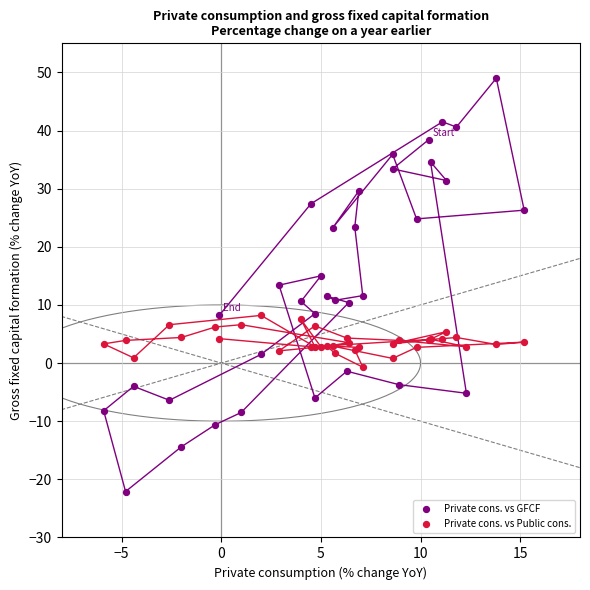

Which series contains the lowest Y value?

Private cons. vs GFCF